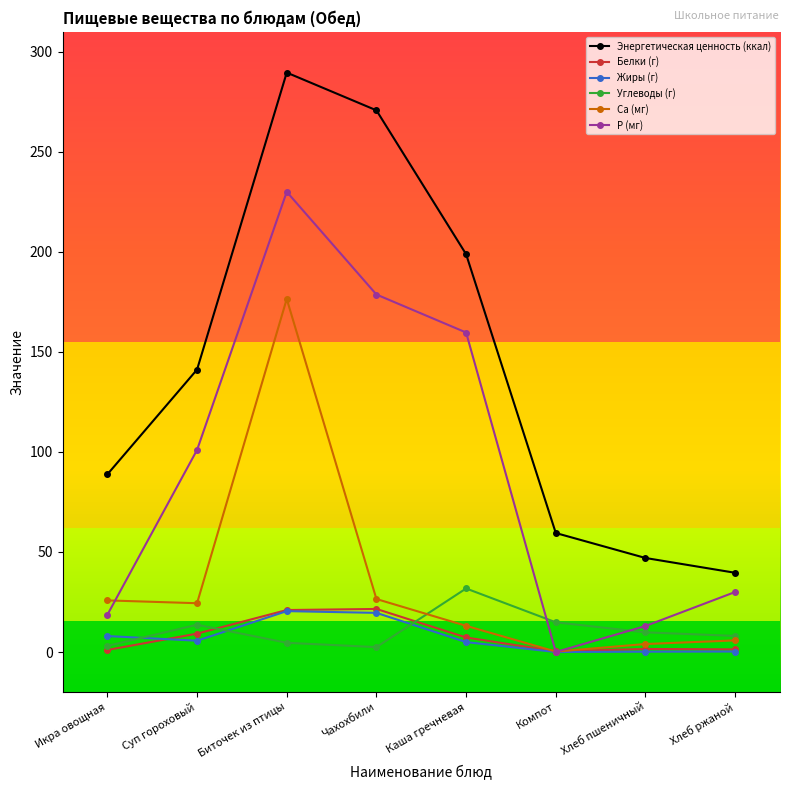

Which category has the highest value across all series?

Биточек из птицы